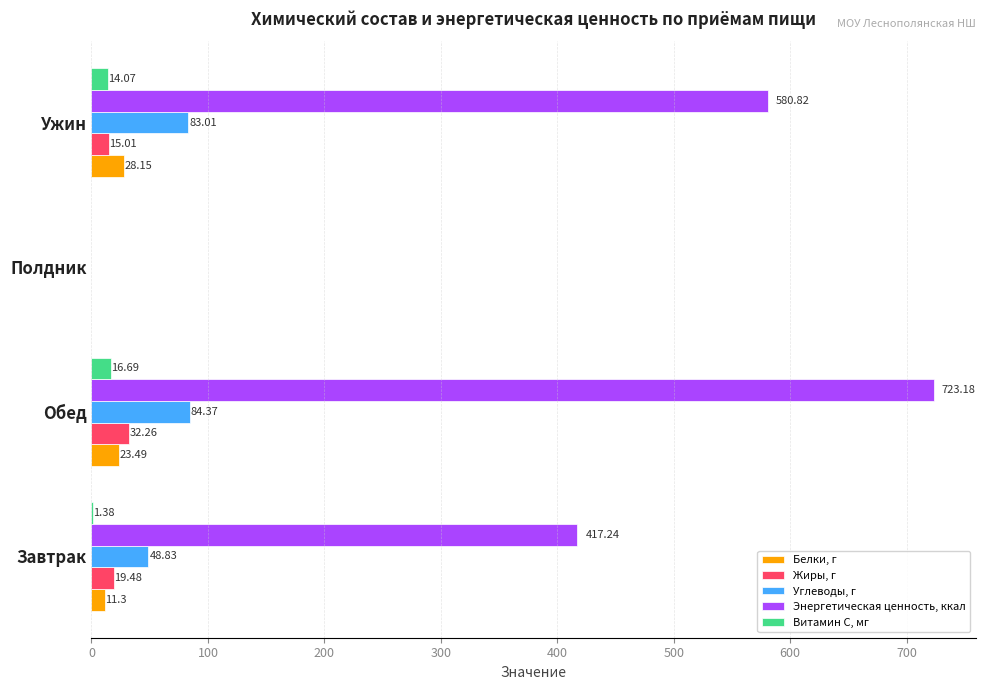

Count the number of data series in this chart.

5